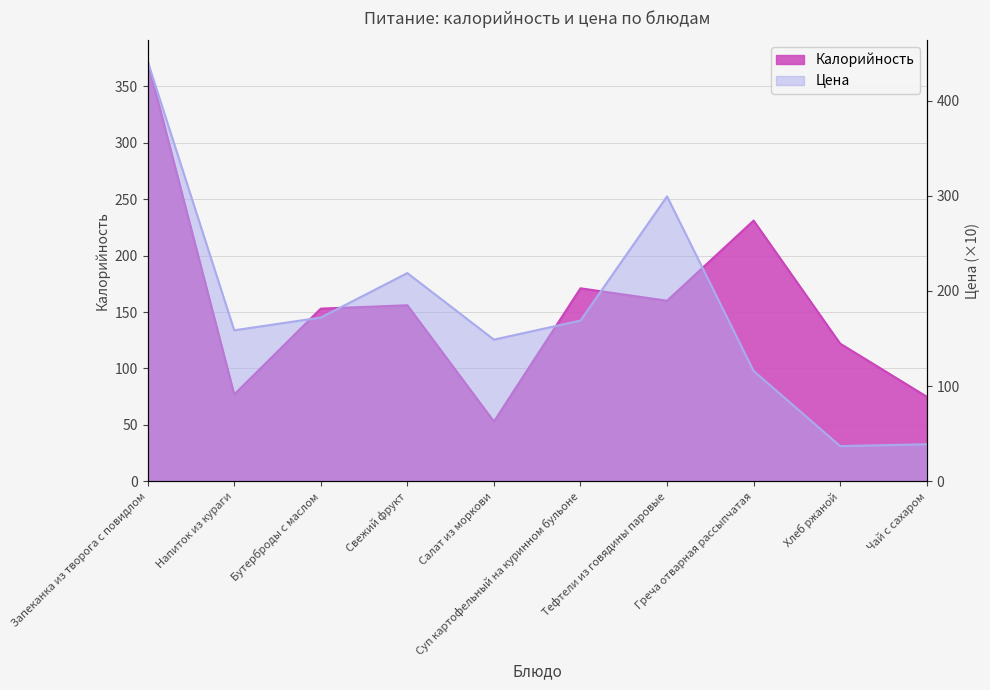

At which label does Калорийность reach its peak?

Запеканка из творога с повидлом